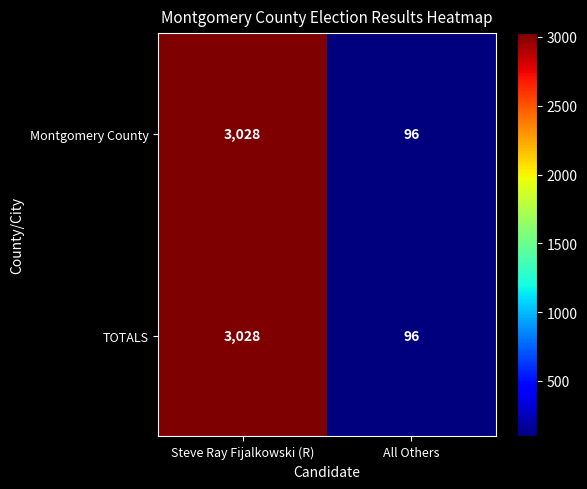

Rank the categories by TOTALS value from lowest to highest.

All Others, Steve Ray Fijalkowski (R)